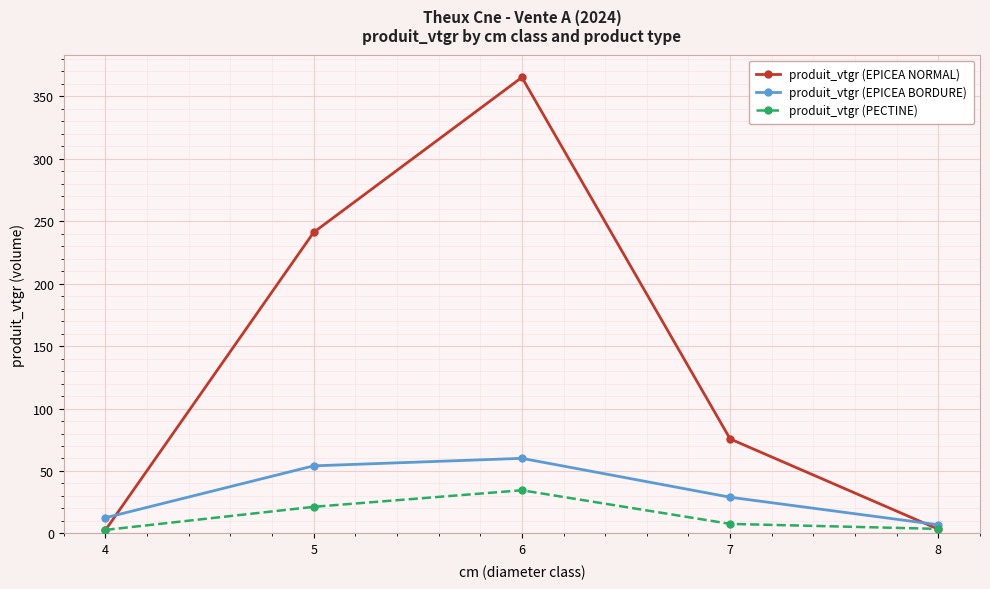

What is the difference between the highest and lowest values at 5?

219.9